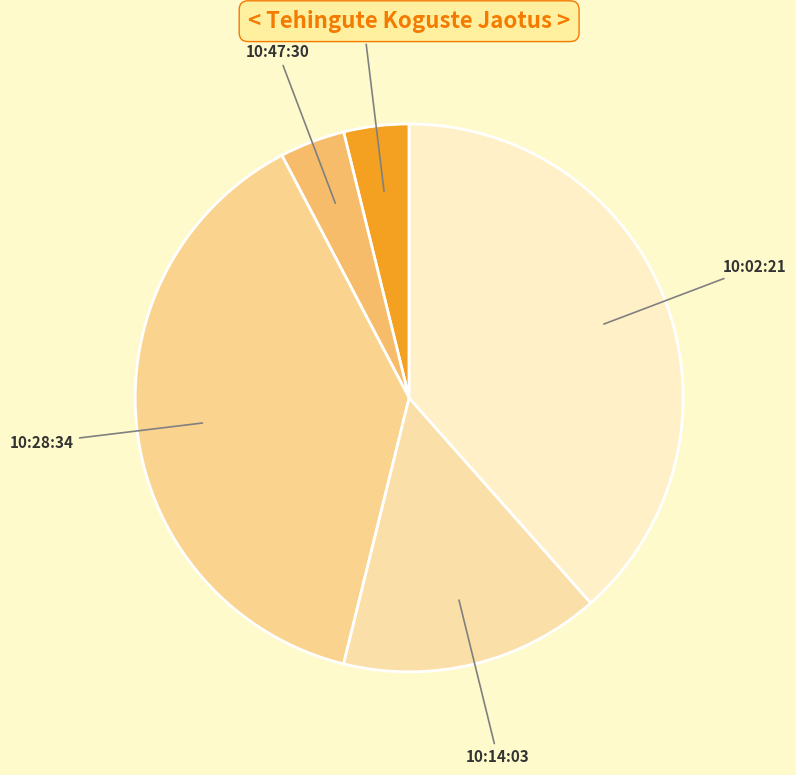

Approximately how many times larger is the value at 10:14:03 compared to 10:47:30?

4.0